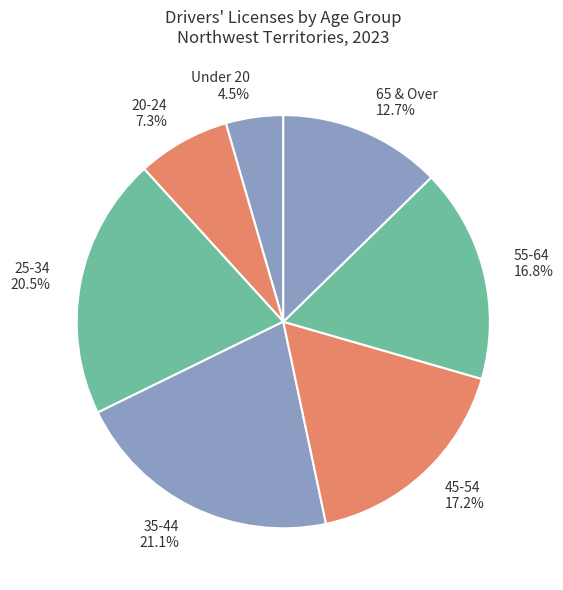

What percentage do 55-64 and 45-54 together represent?

34.0%